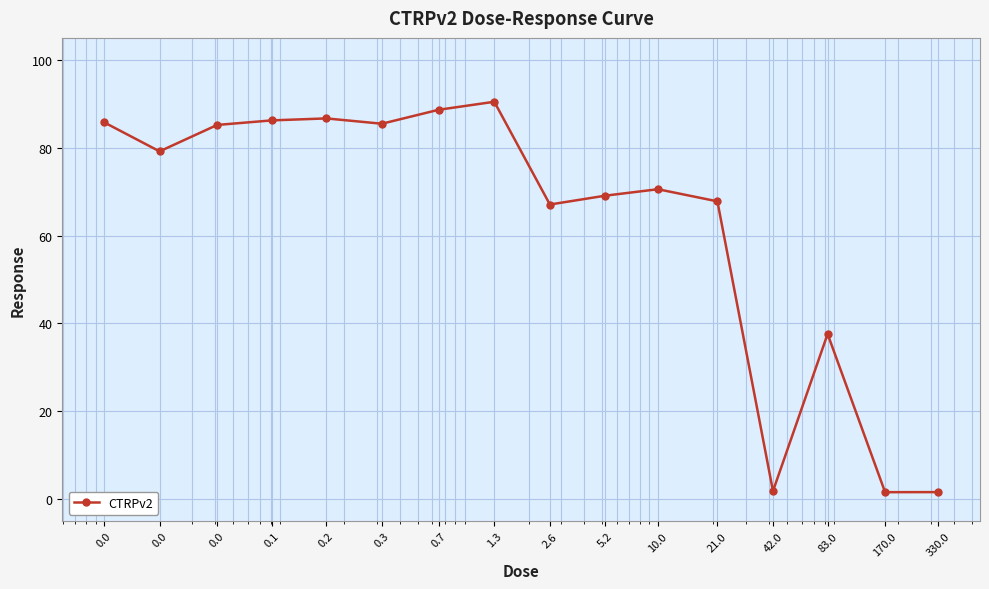

Does the chart have visible grid lines?

Yes